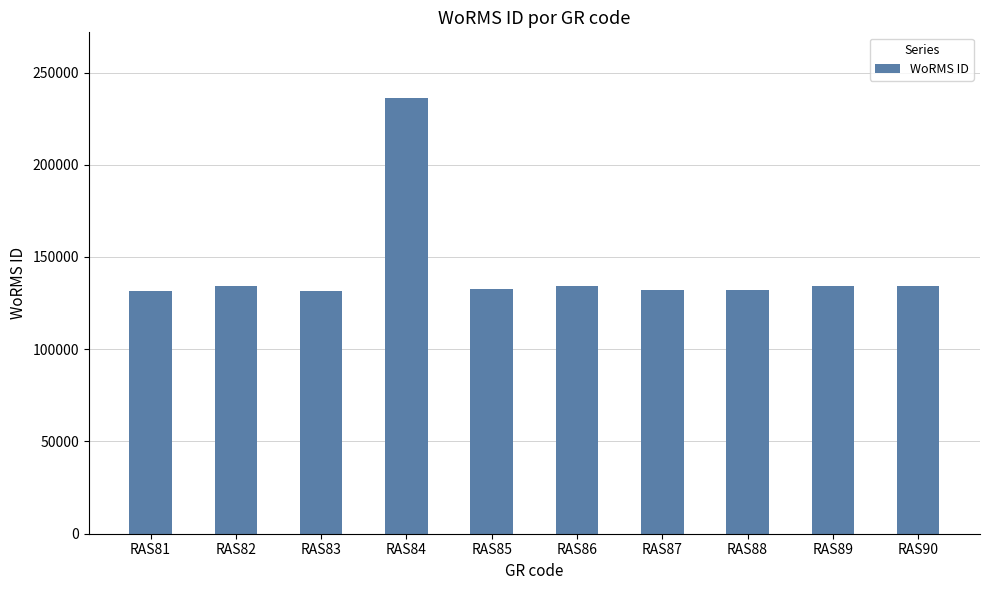

What is the sum of all values?

1433138